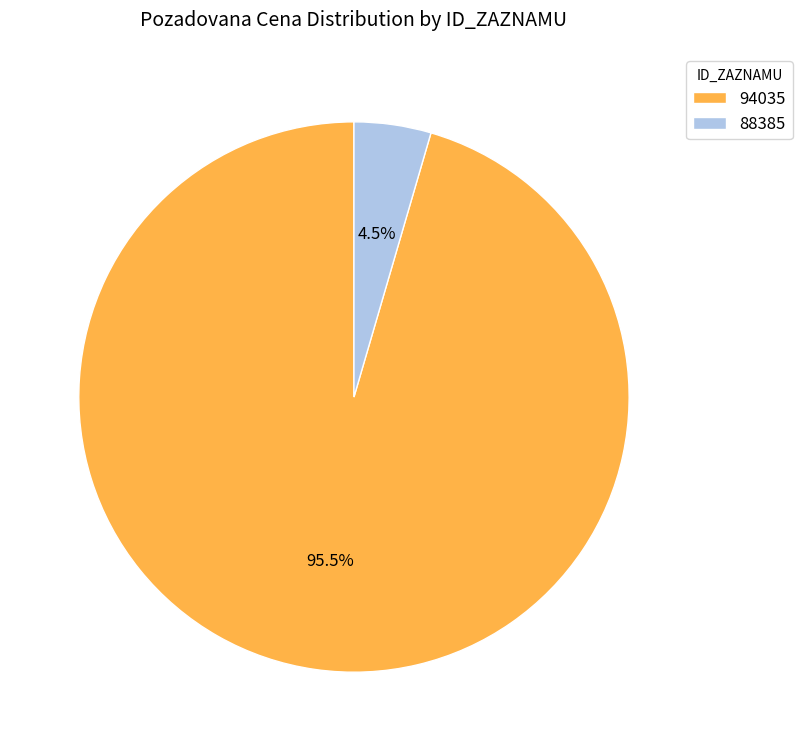

How many segments does this pie chart have?

2